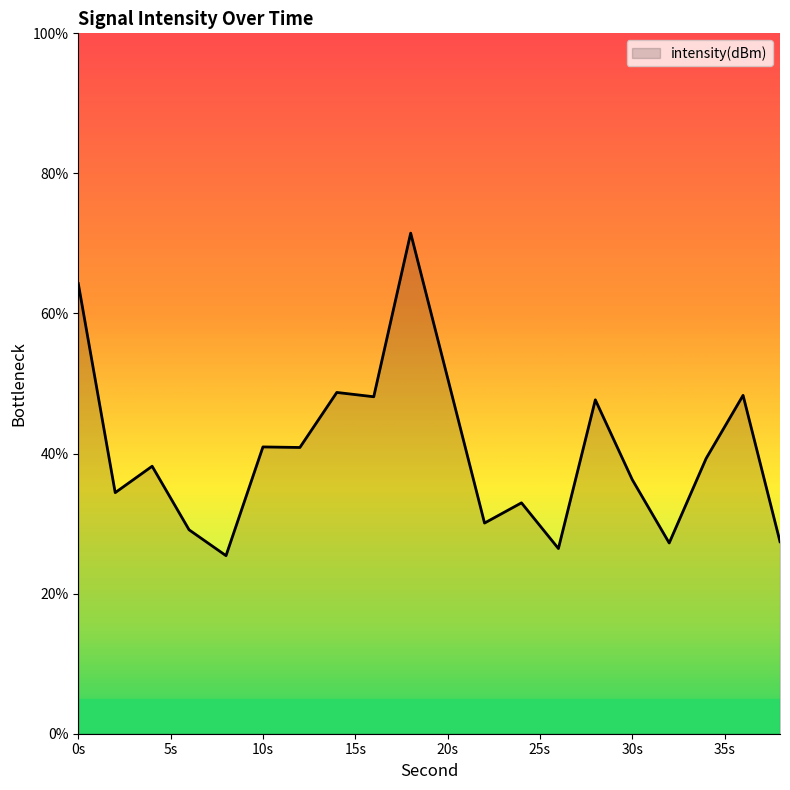

What is the smallest value displayed?

25.4